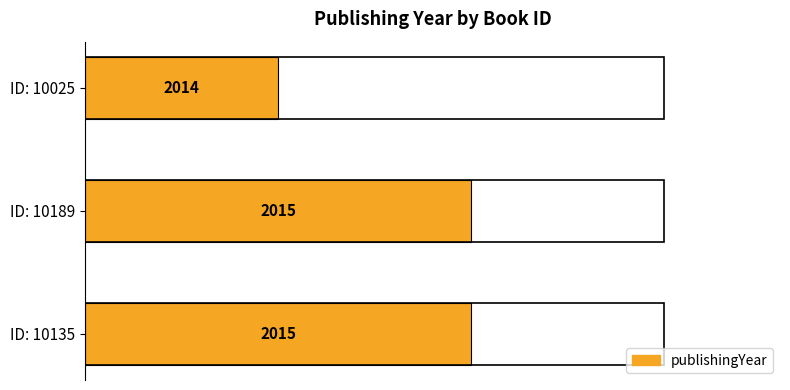

Between 10135 and 10189, which is larger?

10135